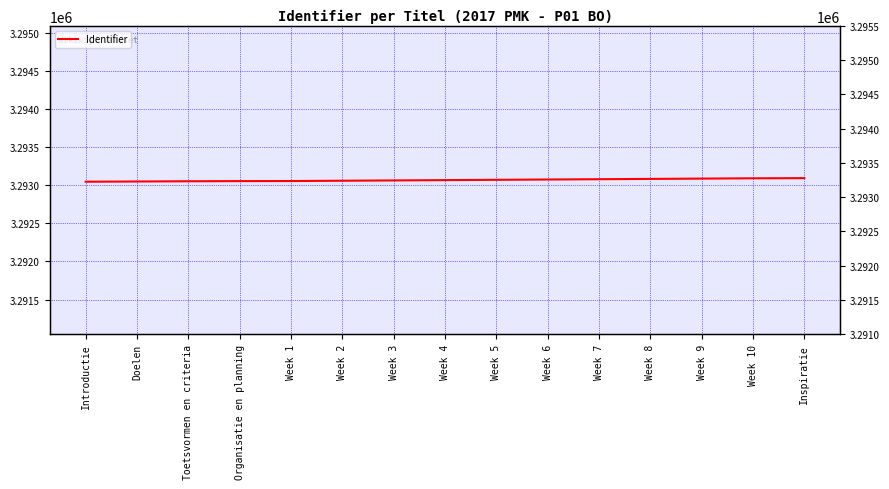

Approximately how many times larger is the value at Week 7 compared to Week 1?

1.0